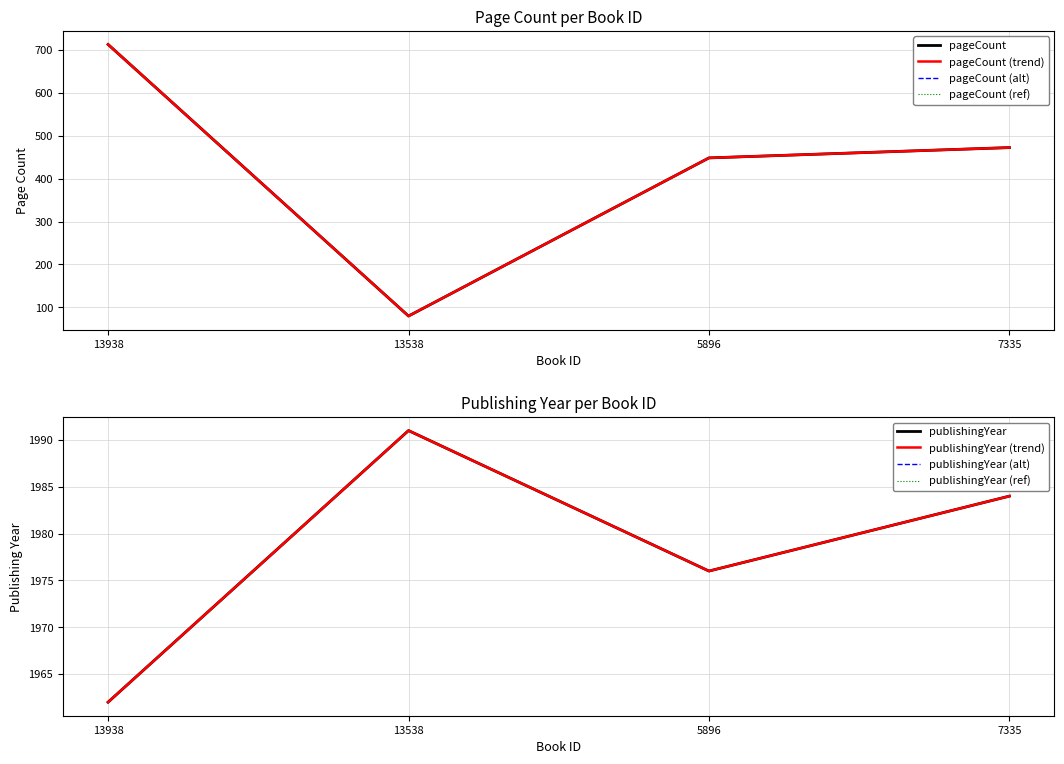

True or false: pageCount and publishingYear intersect in this chart.

False